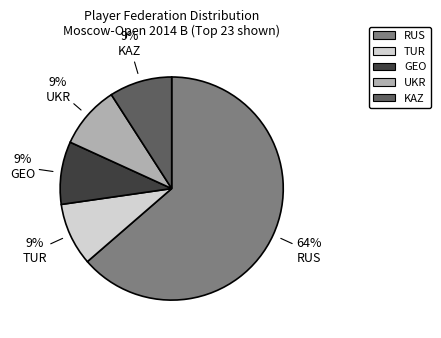

Does GEO represent more than half of the total?

No